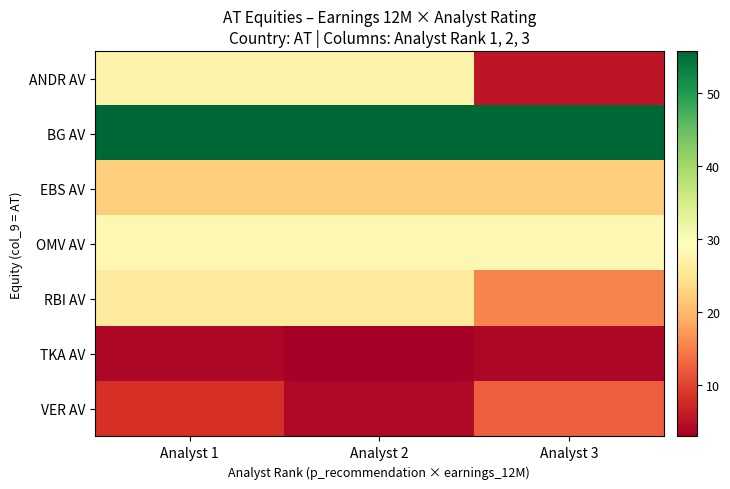

What is the total value across all series at Analyst 2?

166.4